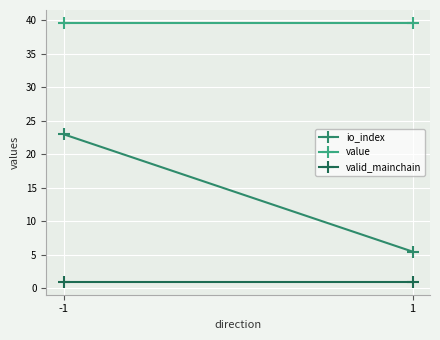

What is the highest value of the valid_mainchain series?

1.0